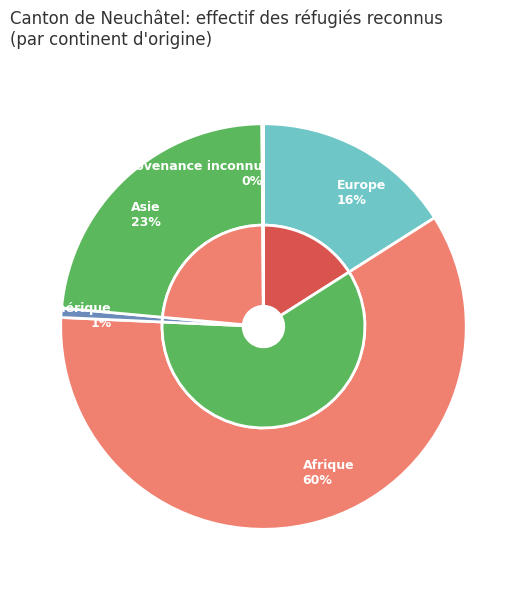

Which slice represents more than half of the pie?

Afrique